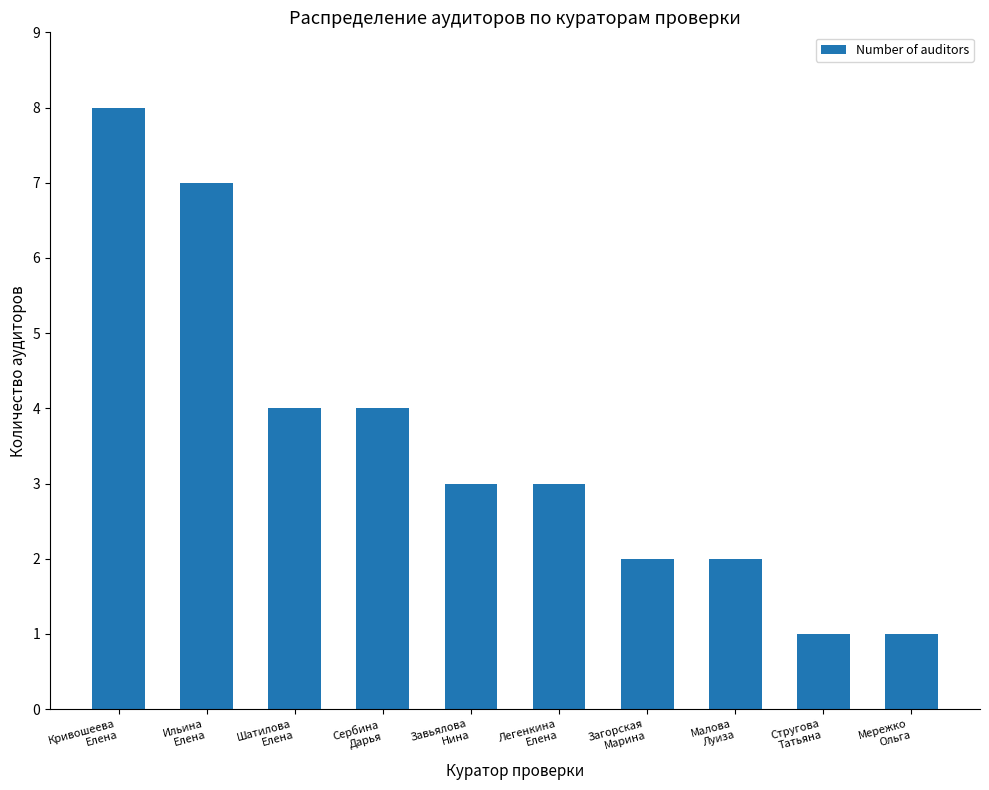

Reading left to right, what are all the values shown in this chart?

8	7	4	4	3	3	2	2	1	1